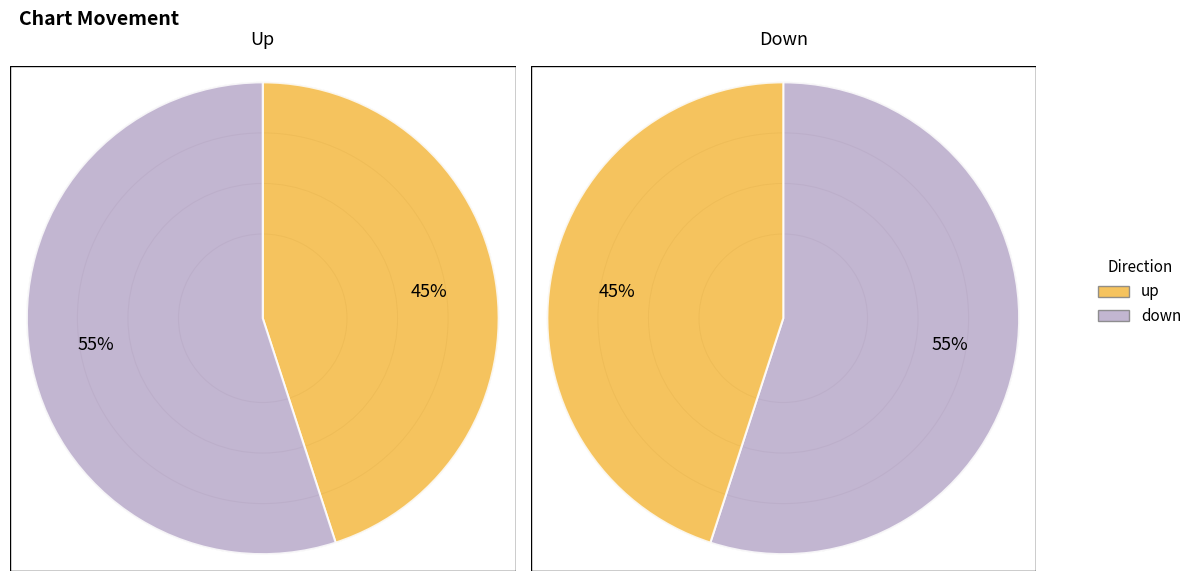

Is it true that up is 37% of the pie?

False